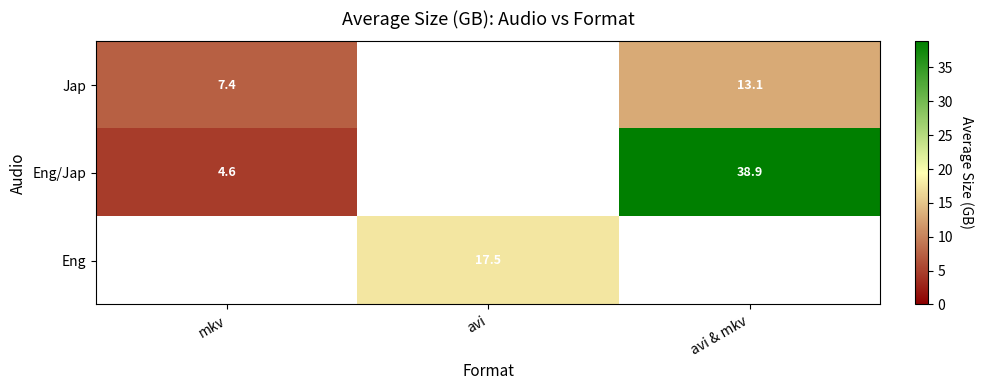

Is the value of Eng at avi & mkv greater than the value of Eng/Jap at avi & mkv?

No